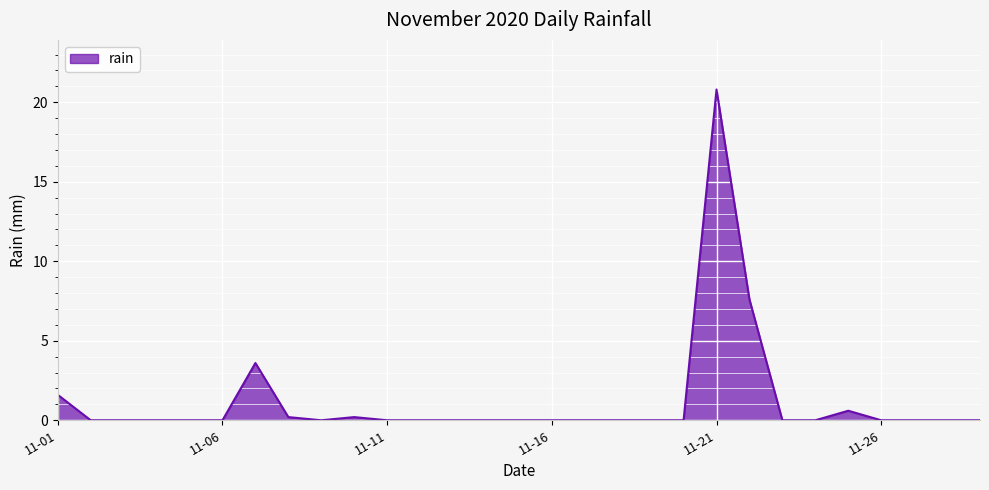

What is the difference between the second highest and minimum values?

7.6